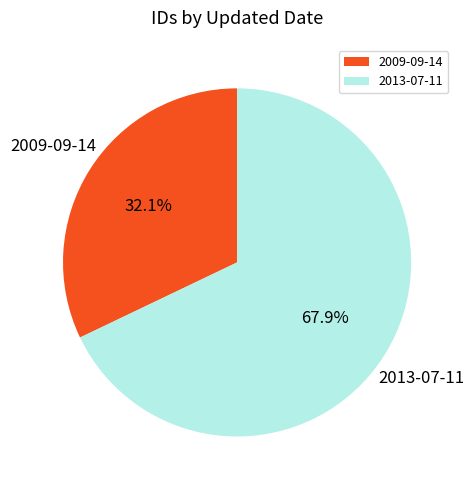

Which category has the biggest portion of the pie?

2013-07-11